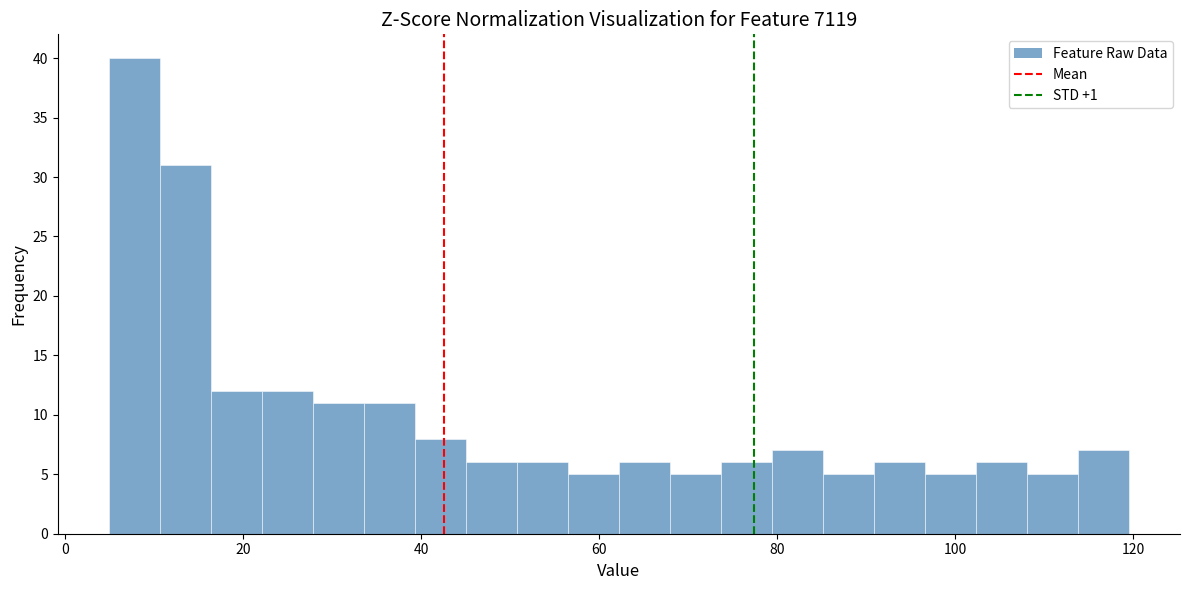

Read against the x-axis, roughly where is the centre of the tallest bar?

8